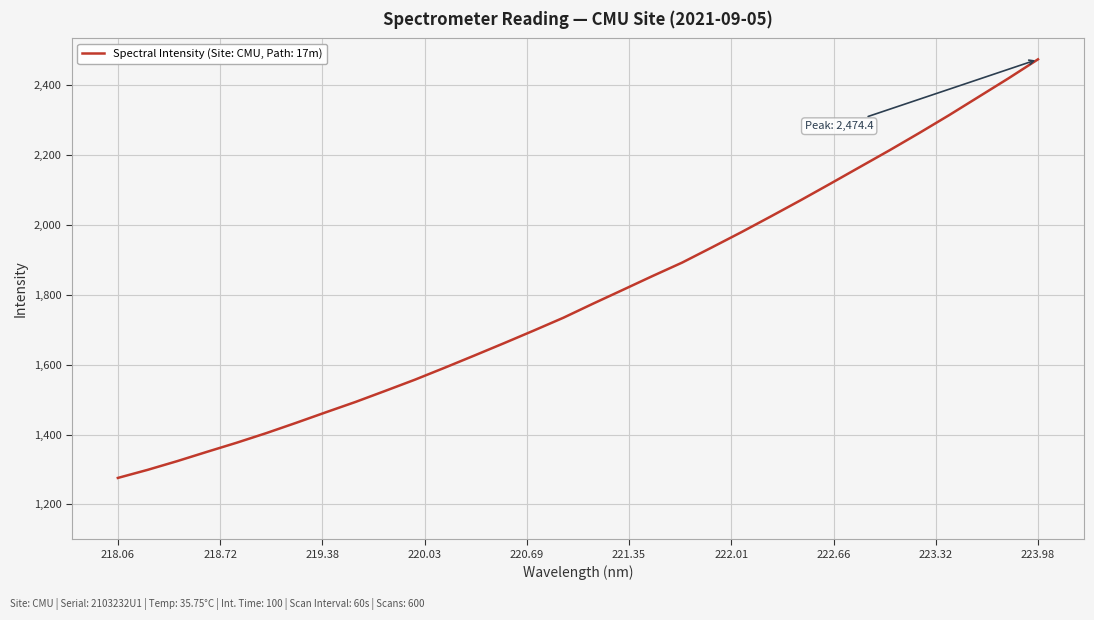

What is the maximum value shown in the chart?

2474.4